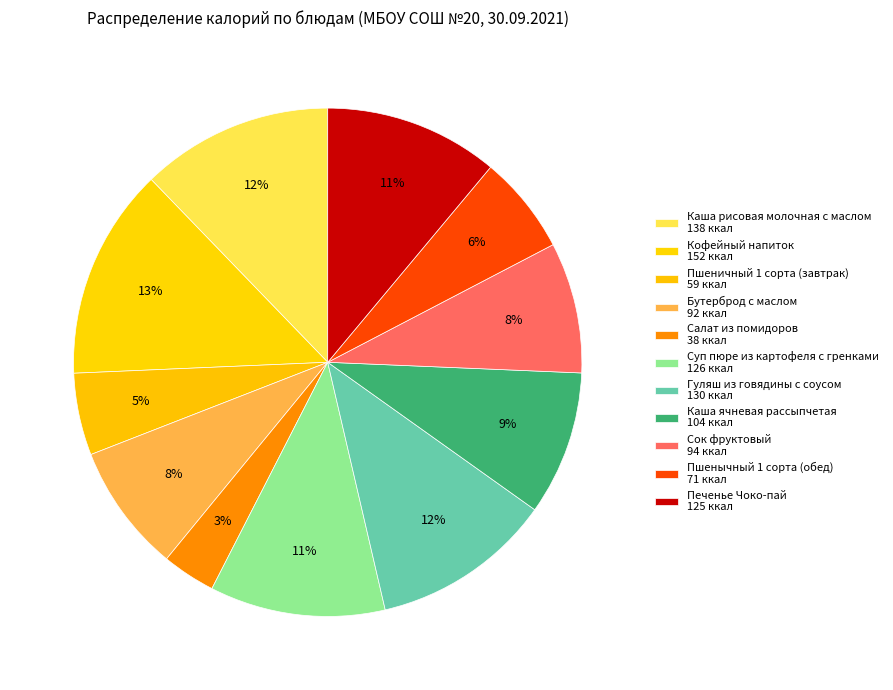

How many slices are in this pie chart?

11